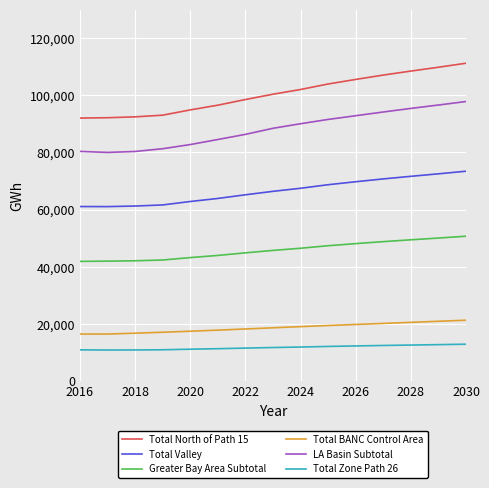

Which series has the largest total across all categories?

Total North of Path 15